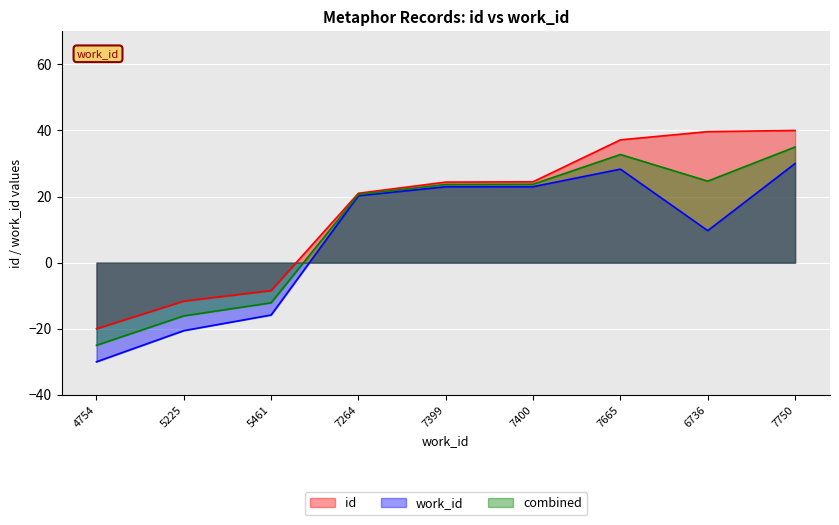

What is the difference between the highest and lowest values at 7665?

8.9